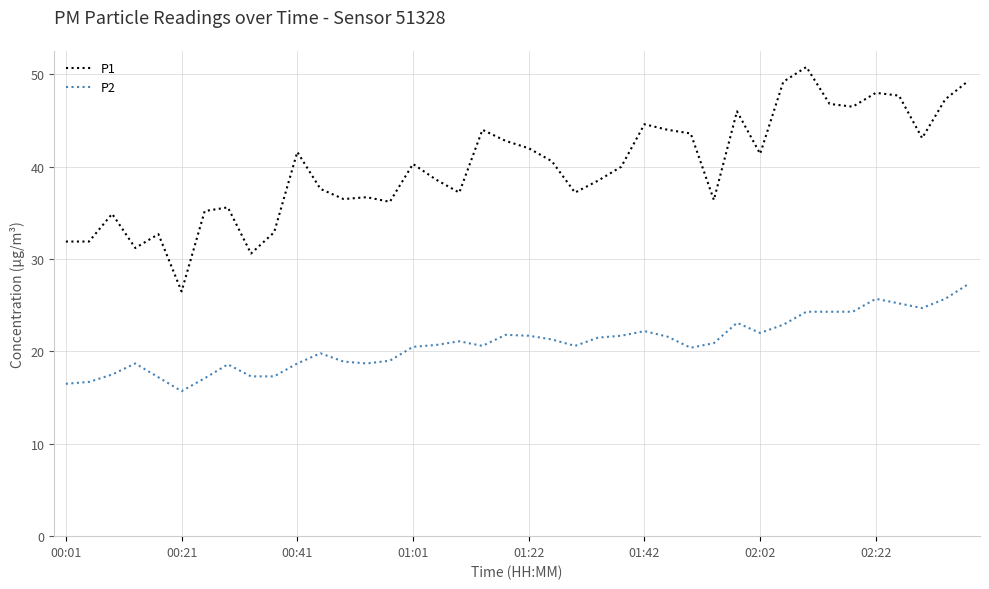

Which series has the largest total across all categories?

P1